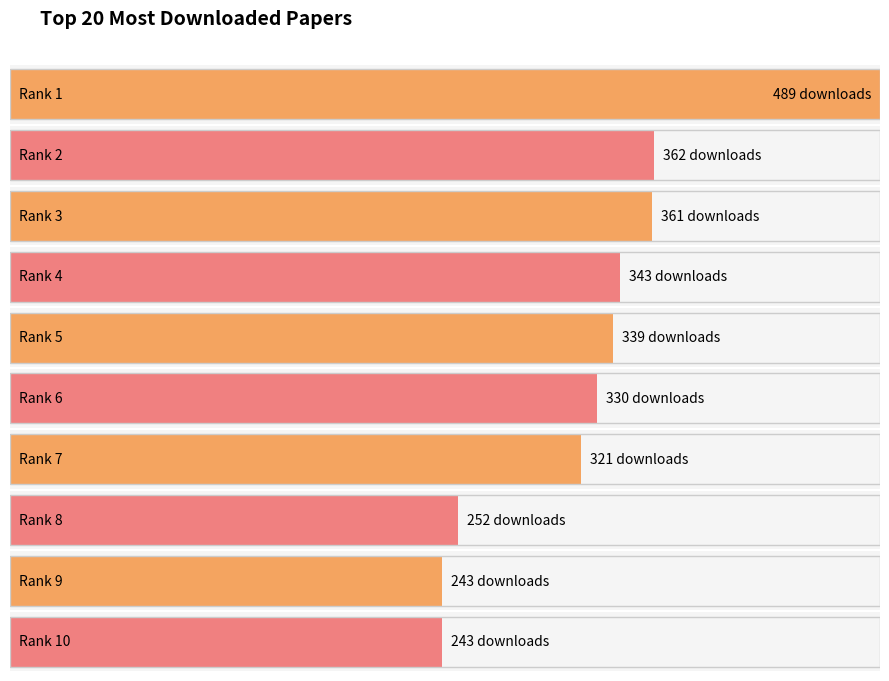

The chart shows a value of 187 at Rank 15. True or false?

True